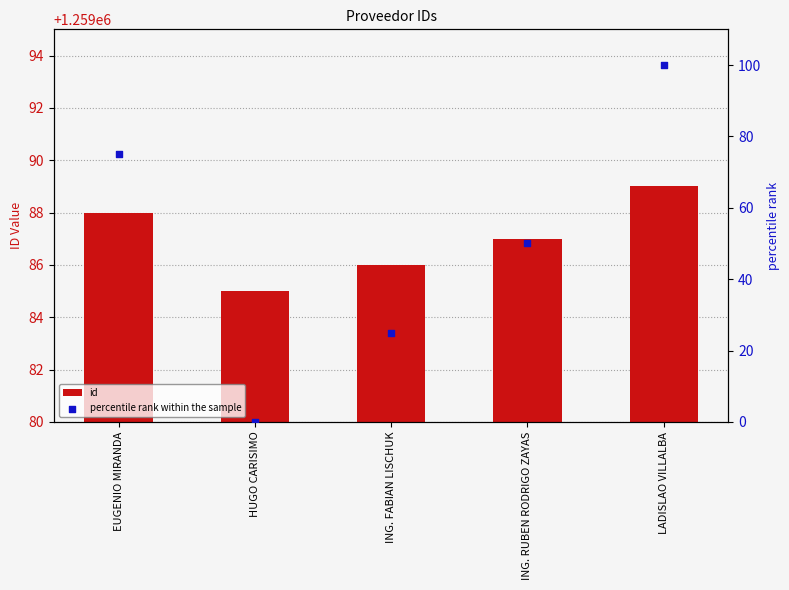

Which series has the largest Y range (max minus min)?

percentile rank within the sample